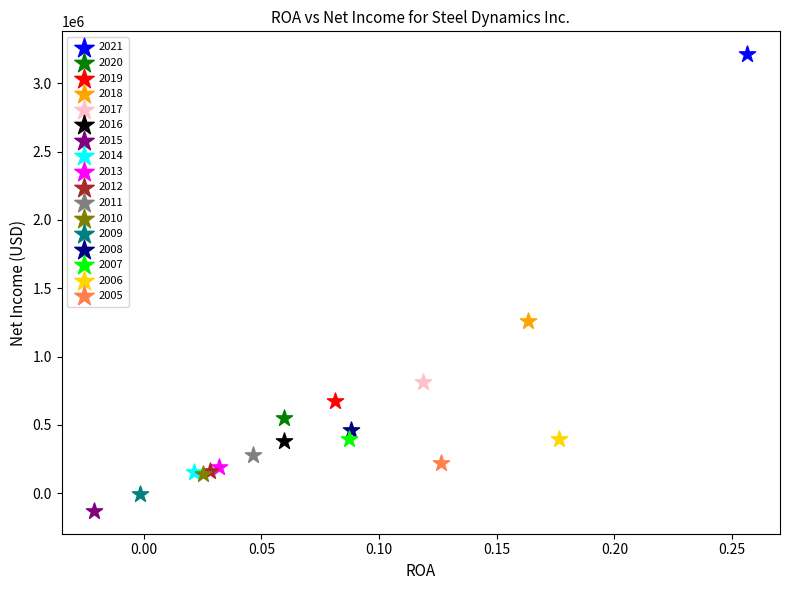

What are all the series names shown in the legend?

2021, 2020, 2019, 2018, 2017, 2016, 2015, 2014, 2013, 2012, 2011, 2010, 2009, 2008, 2007, 2006, 2005